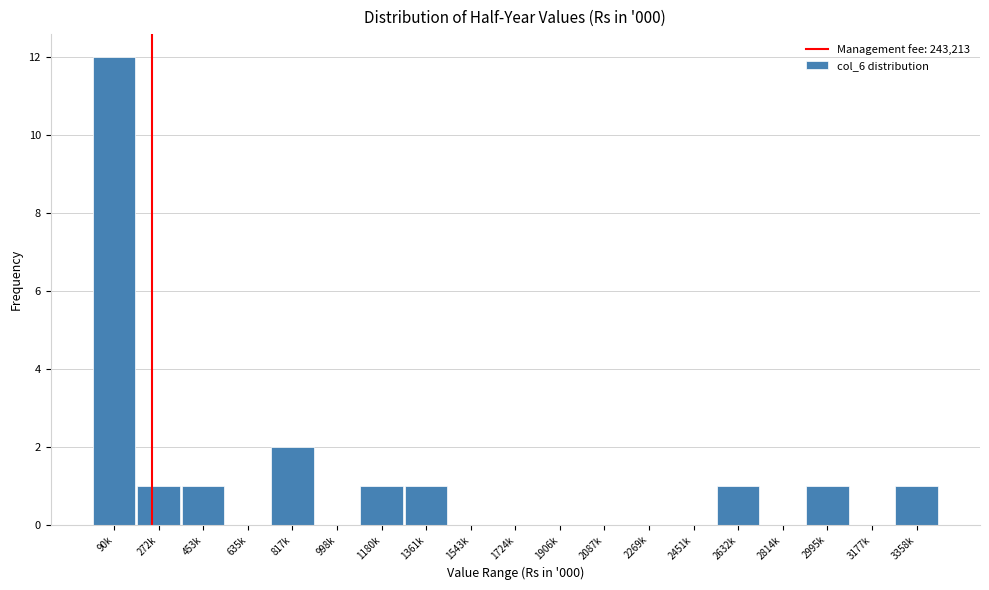

Reading left to right, transcribe all the data shown in this chart.

90k=12	272k=1	453k=1	635k=0	817k=2	998k=0	1180k=1	1361k=1	1543k=0	1724k=0	1906k=0	2087k=0	2269k=0	2451k=0	2632k=1	2814k=0	2995k=1	3177k=0	3358k=1